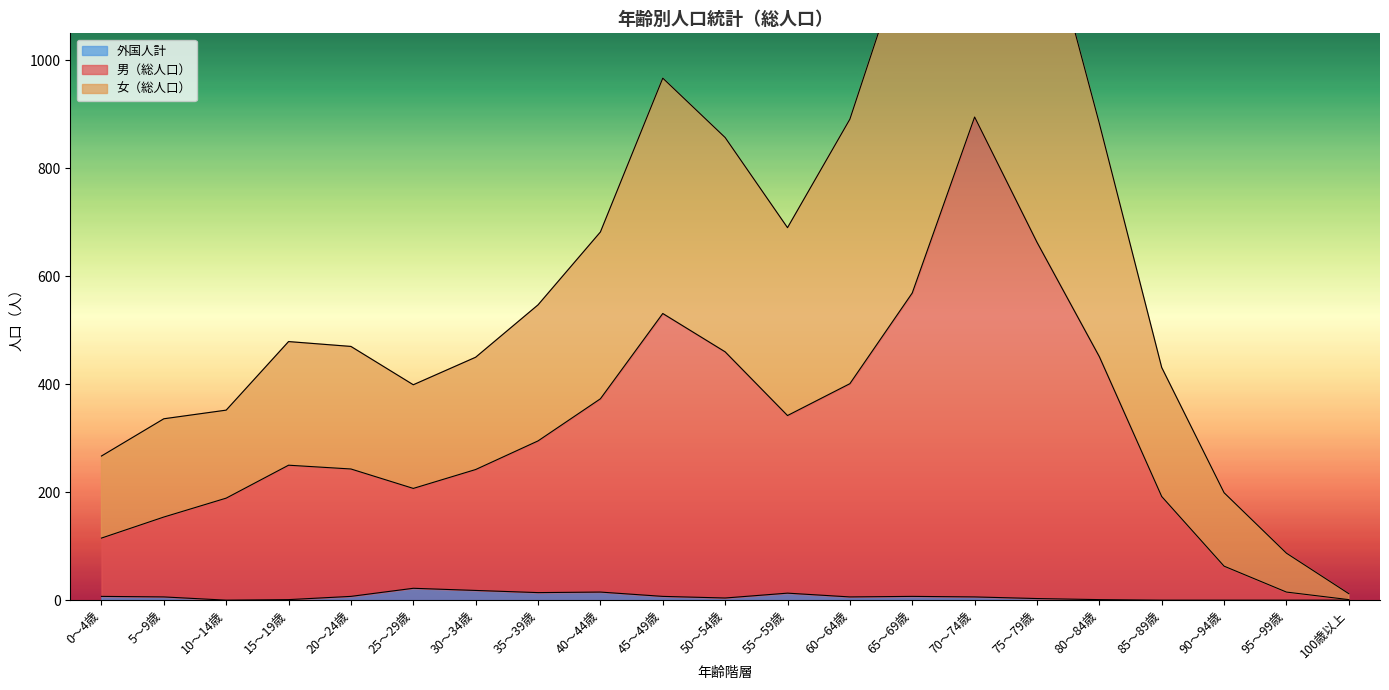

What is the value of the 外国人計 point at the 17th from the left?

1